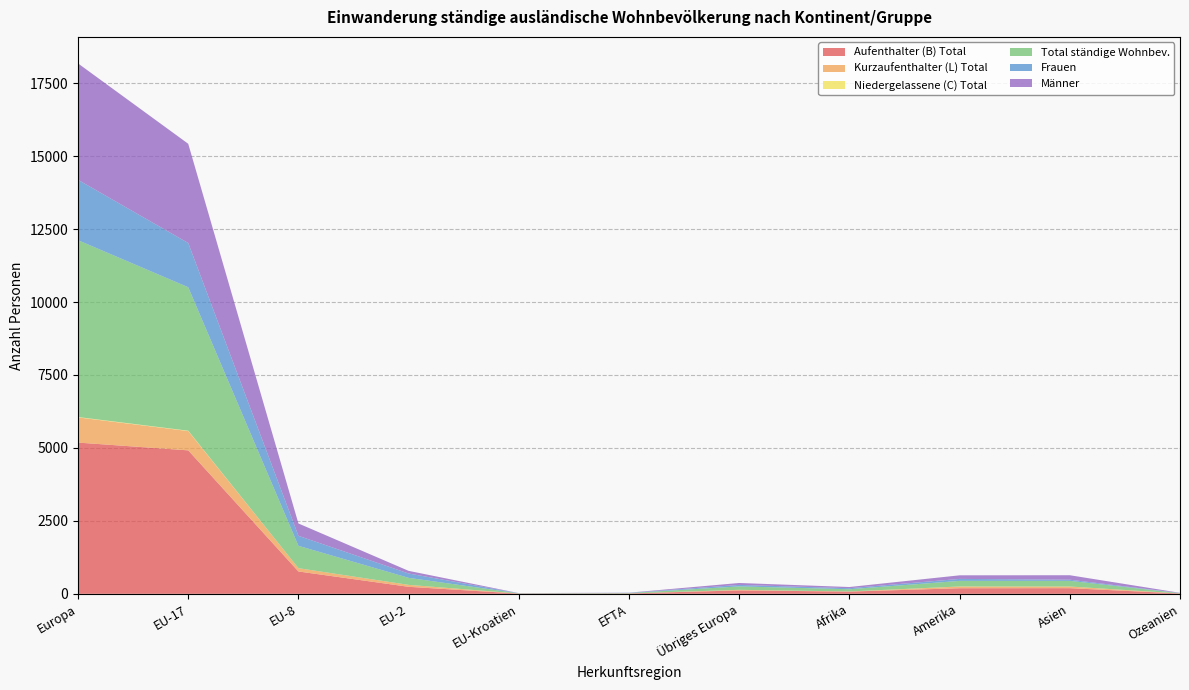

Reading right to left, transcribe all the data shown in this chart.

Aufenthalter (B) Total: Ozeanien=11	Asien=193	Amerika=191	Afrika=76	Übriges Europa=117	EFTA=13	EU-Kroatien=7	EU-2=240	EU-8=766	EU-17=4917	Europa=5183
Kurzaufenthalter (L) Total: Ozeanien=1	Asien=57	Amerika=59	Afrika=3	Übriges Europa=20	EFTA=0	EU-Kroatien=2	EU-2=67	EU-8=113	EU-17=662	Europa=864
Niedergelassene (C) Total: Ozeanien=0	Asien=1	Amerika=2	Afrika=2	Übriges Europa=0	EFTA=0	EU-Kroatien=1	EU-2=0	EU-8=0	EU-17=12	Europa=13
Total ständige Wohnbev.: Ozeanien=11	Asien=193	Amerika=191	Afrika=76	Übriges Europa=117	EFTA=13	EU-Kroatien=7	EU-2=240	EU-8=766	EU-17=4917	Europa=6060
Frauen: Ozeanien=4	Asien=40	Amerika=68	Afrika=35	Übriges Europa=51	EFTA=8	EU-Kroatien=3	EU-2=149	EU-8=343	EU-17=1516	Europa=2070
Männer: Ozeanien=7	Asien=153	Amerika=123	Afrika=41	Übriges Europa=66	EFTA=5	EU-Kroatien=4	EU-2=91	EU-8=423	EU-17=3401	Europa=3990